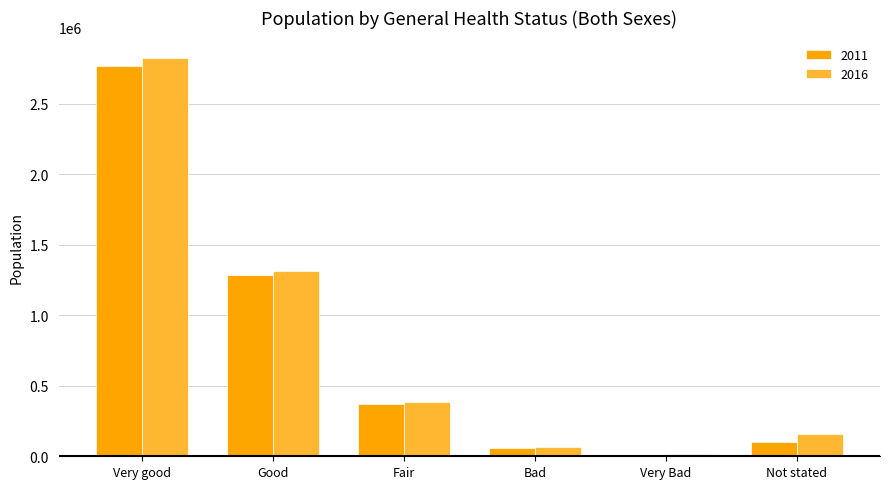

Where is 2016 nearest to the value 1420641?

Good